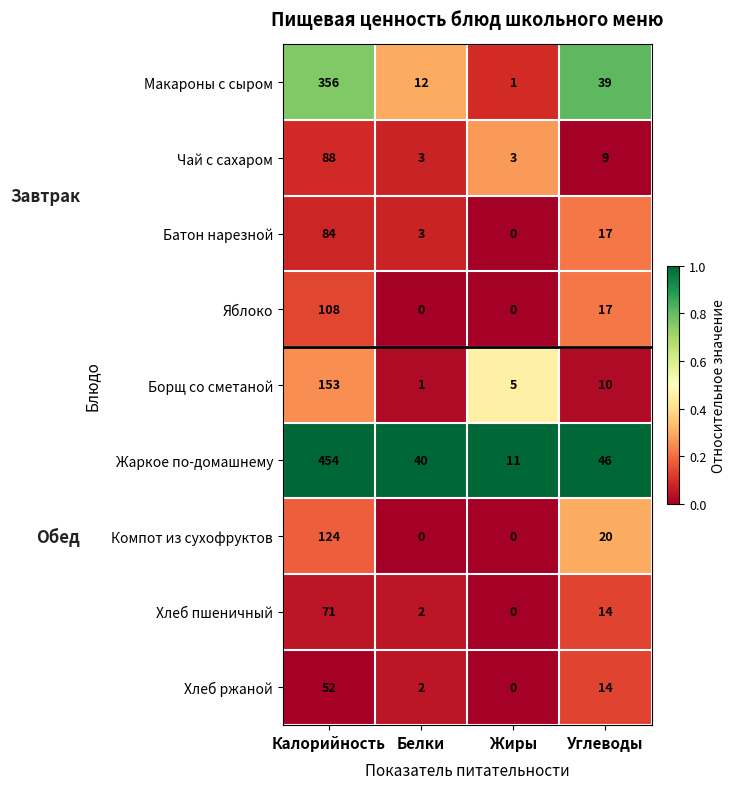

At how many categories does at least one series exceed 0?

4